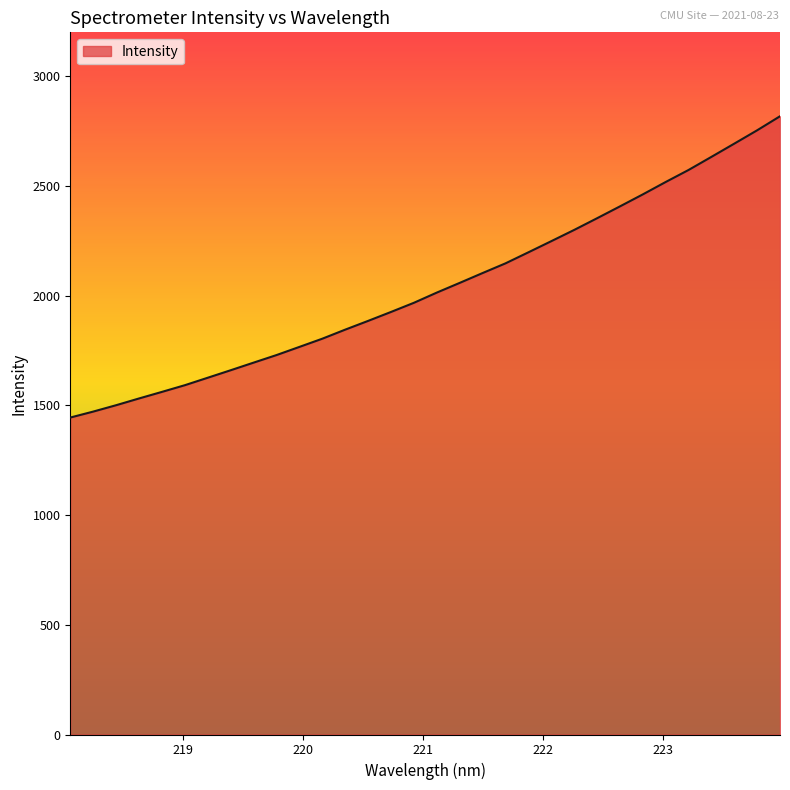

What is the greatest value displayed?

2817.5